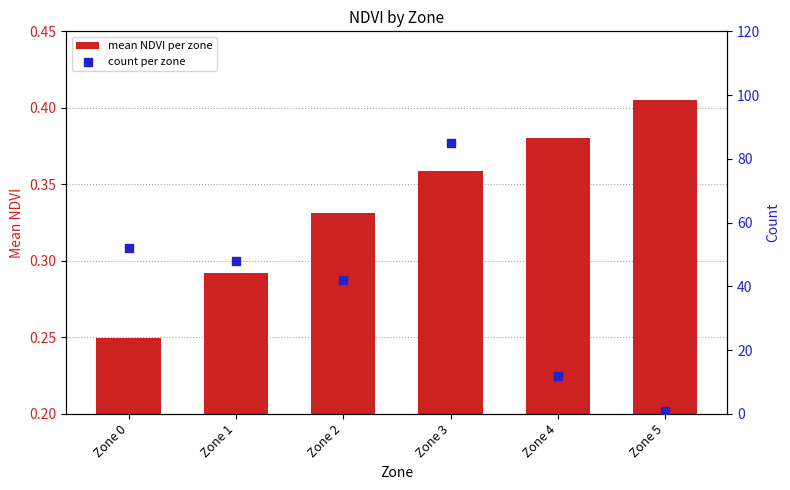

At which category is the sum across all series the highest?

Zone 3